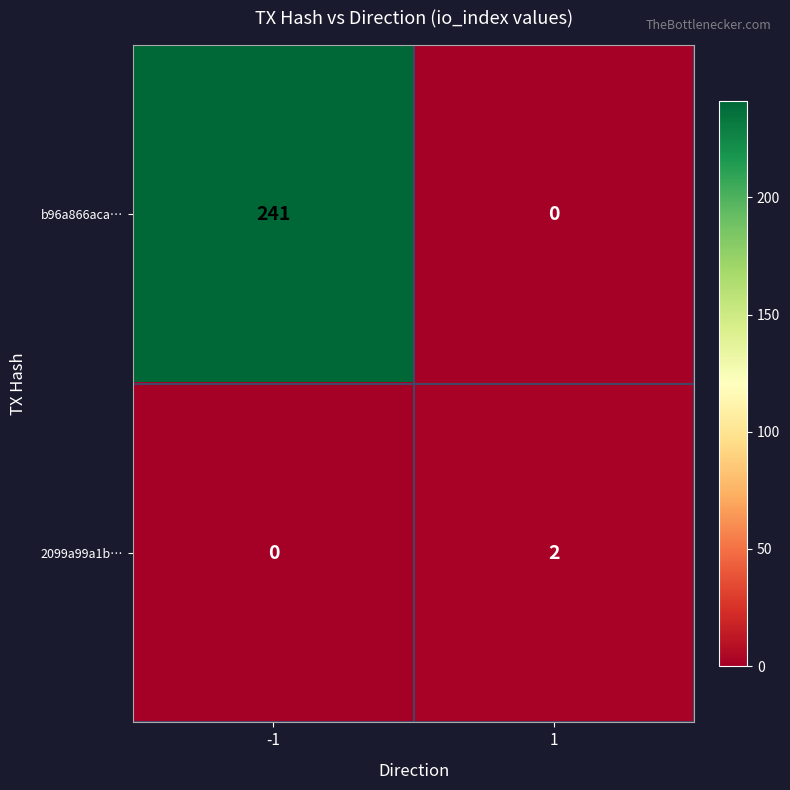

What is the maximum value shown in the chart?

241